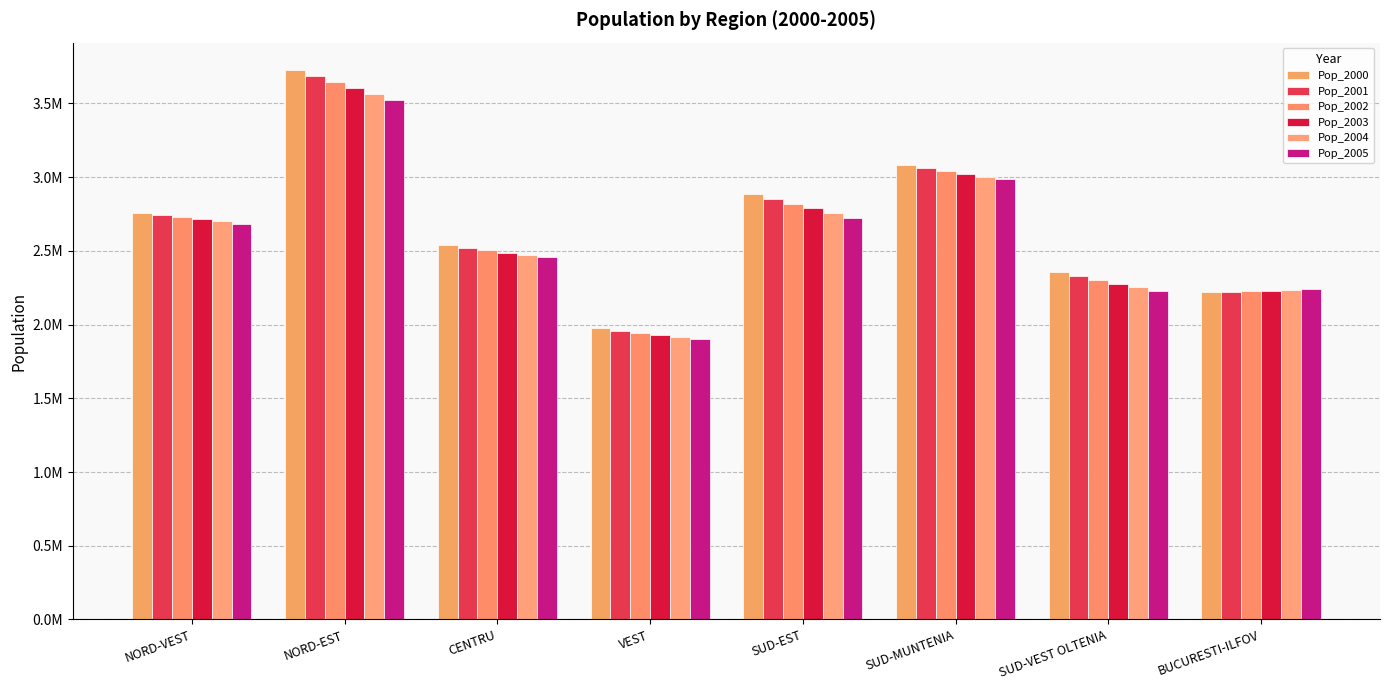

At which label does Pop_2005 first exceed 2685282?

NORD-VEST